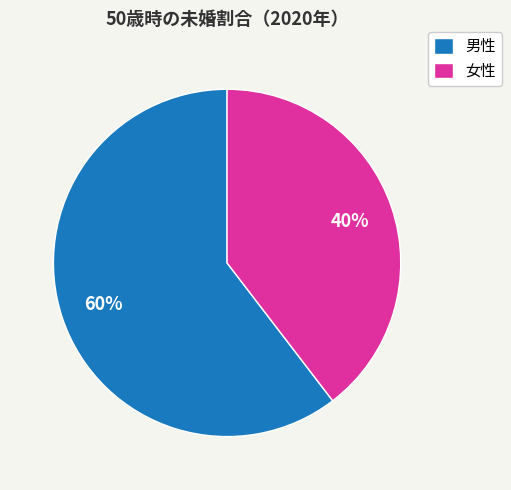

Do 男性 and 女性 together represent more than half of the pie?

Yes